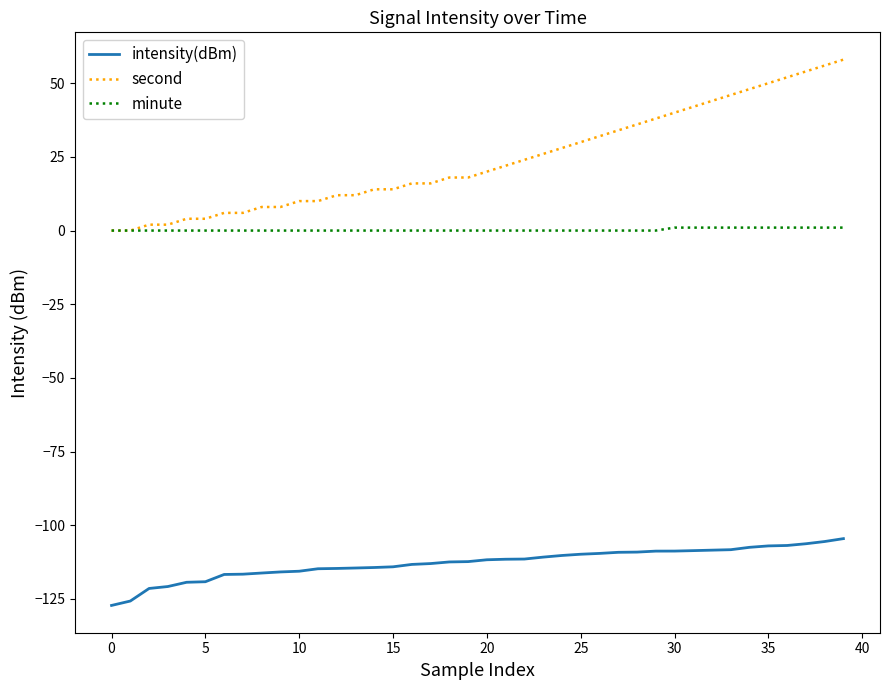

What is the greatest value displayed?

58.0